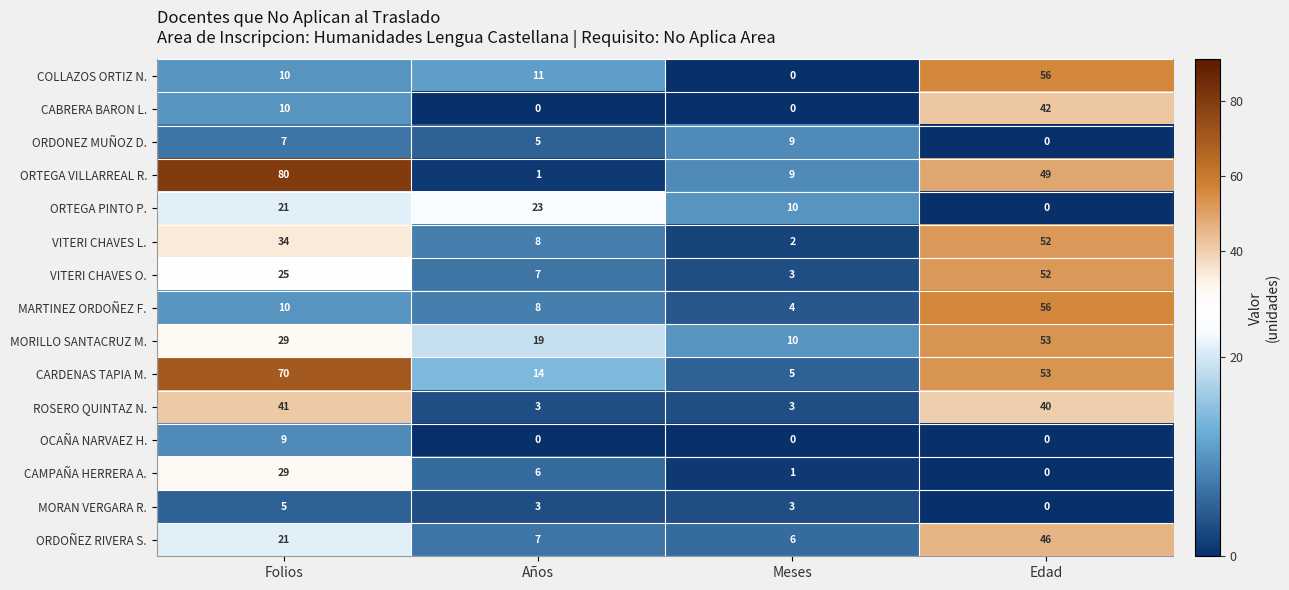

How many data points in CARDENAS TAPIA M. are less than 53?

2